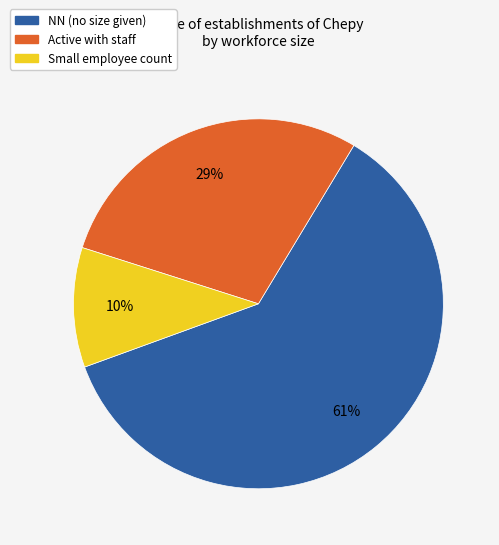

Is there a majority slice in this chart?

Yes